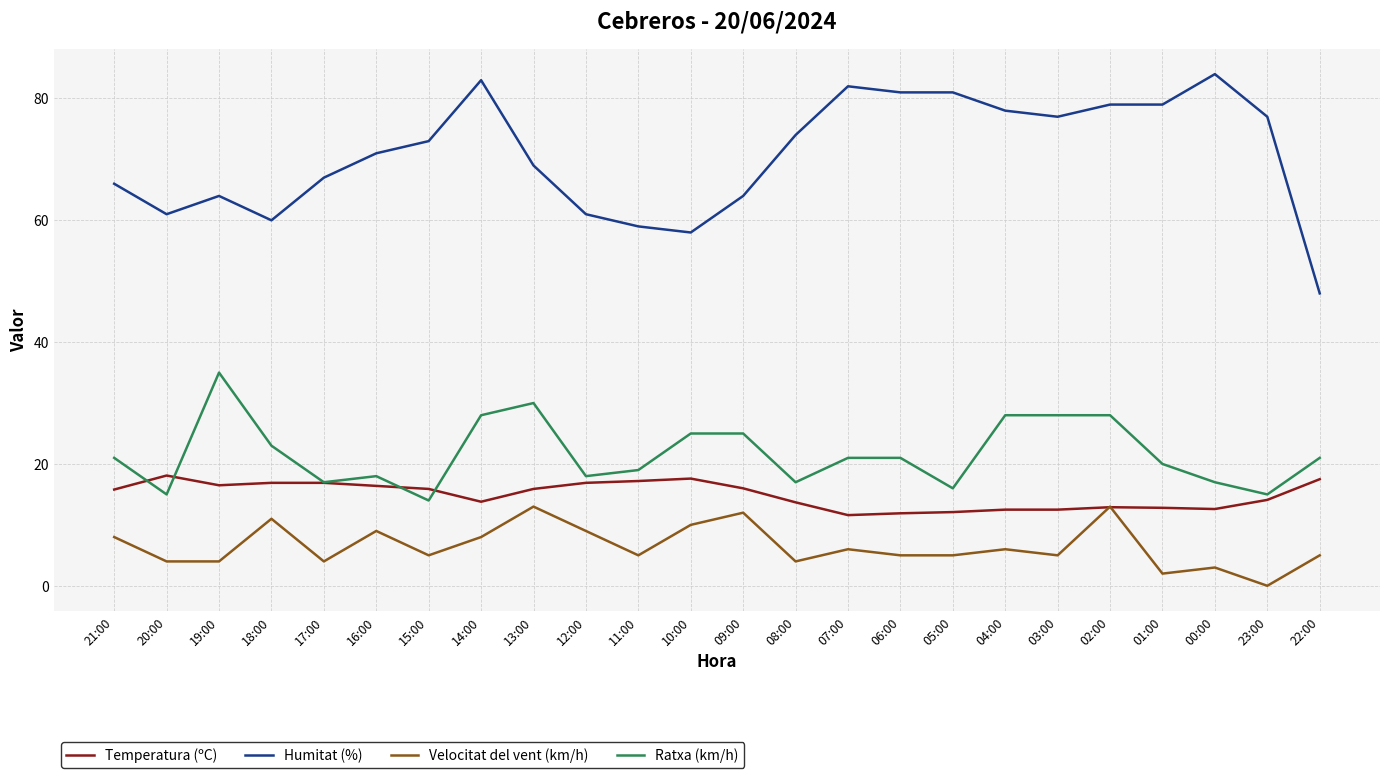

The value of Temperatura (ºC) at 12:00 is 16.9. True or false?

True